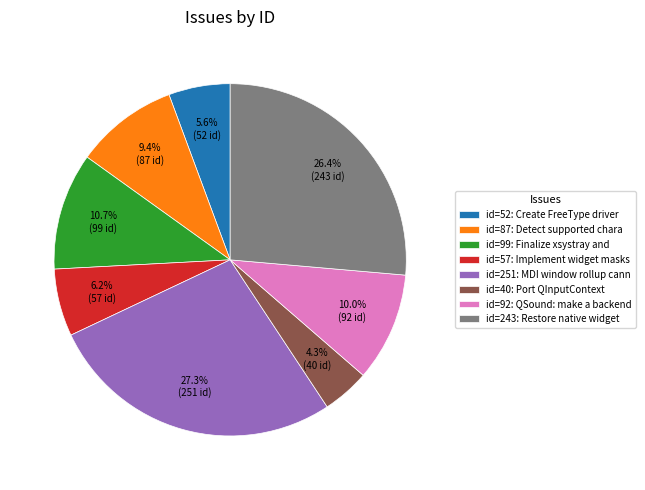

Which slice is the smallest?

id=40: Port QInputContext